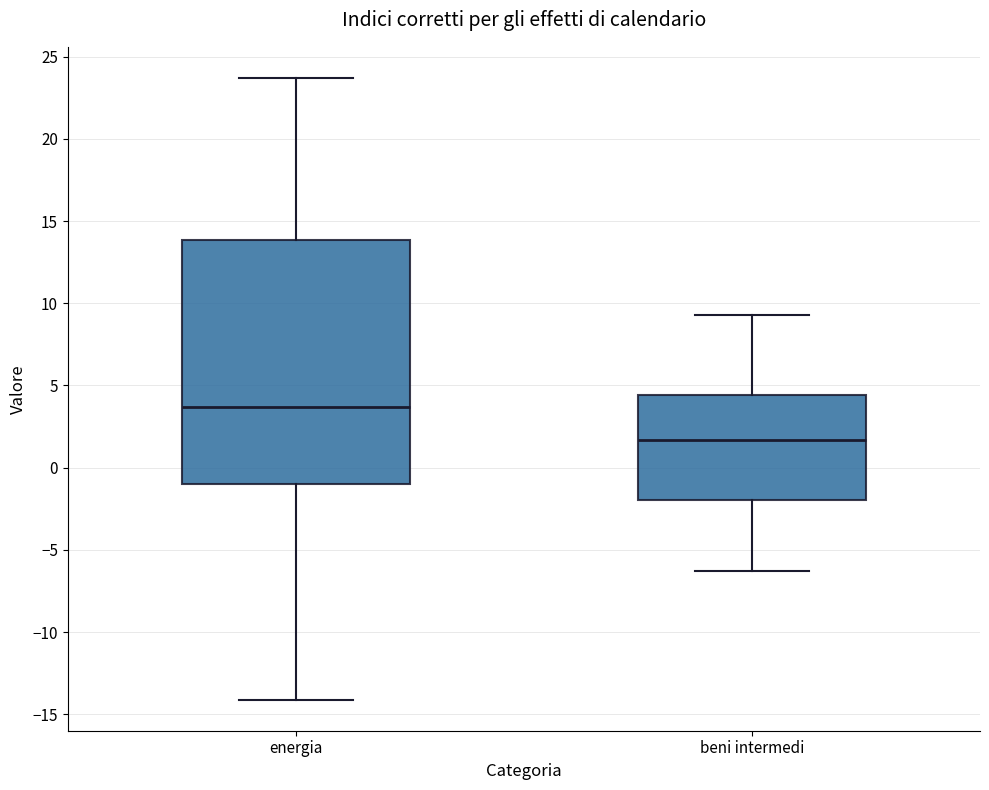

Which box is the tallest, from its lower edge to its upper edge?

energia